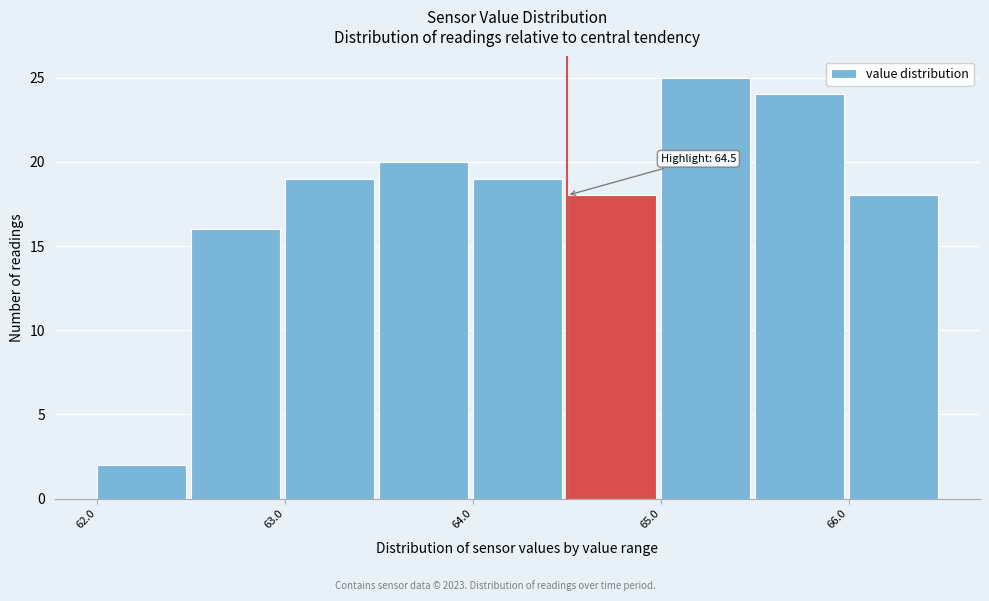

Over which range of the x-axis is the bar tallest?

65.0 to 65.5